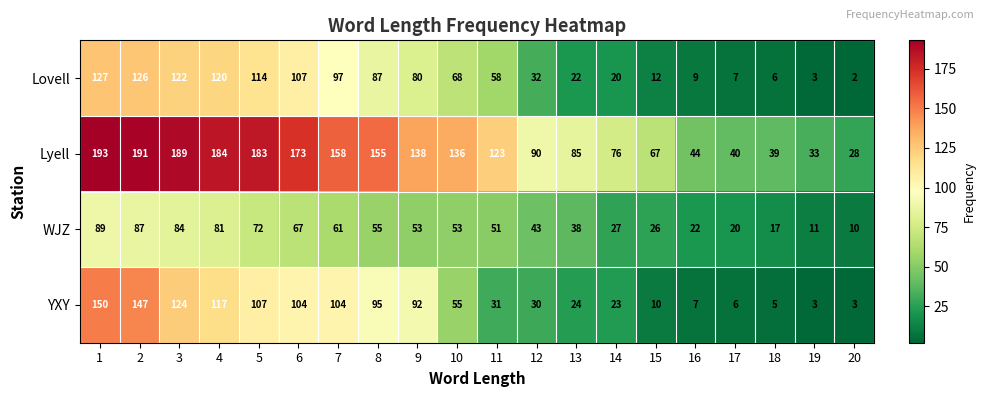

At which label is Lyell closest to 110?

11